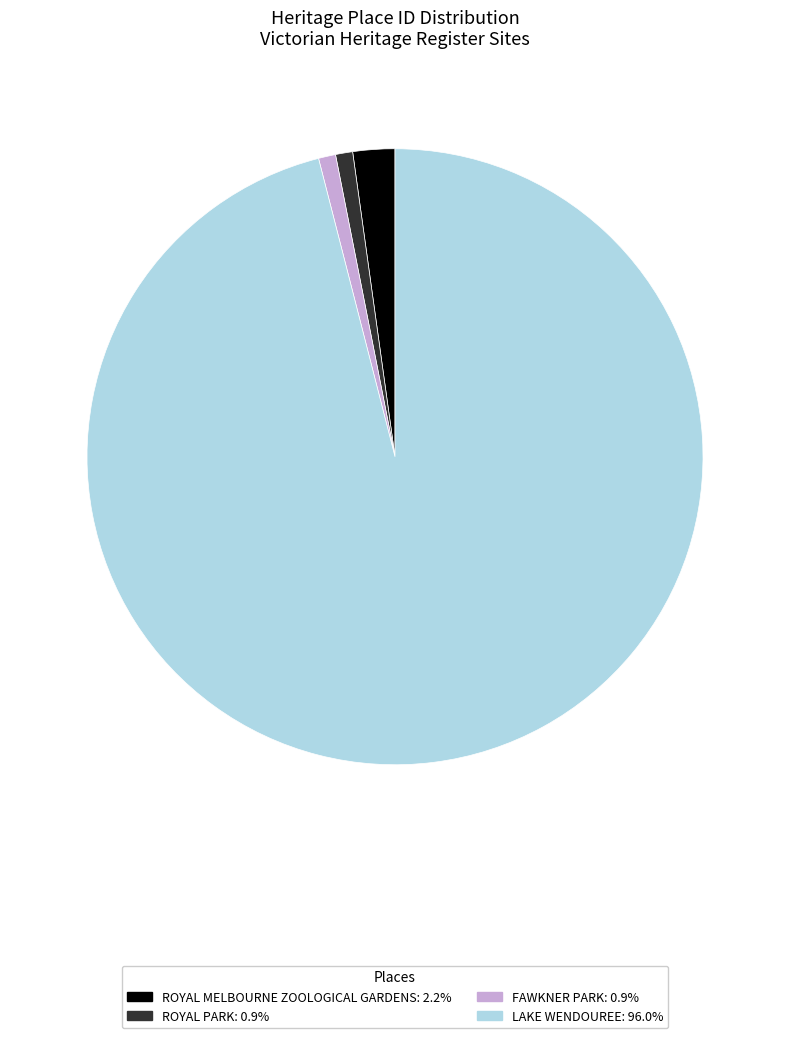

Which category accounts for the majority?

LAKE WENDOUREE